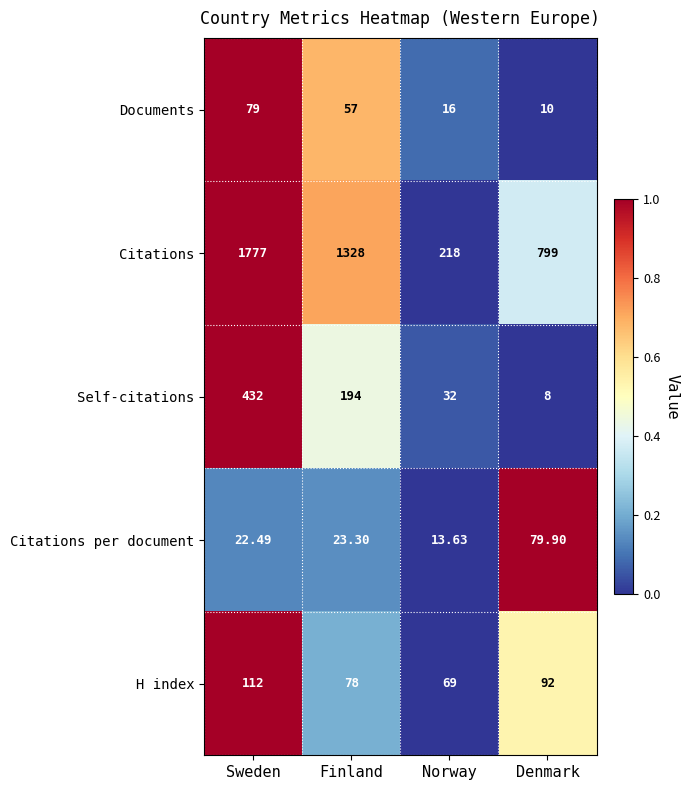

Which category has the lowest value in the Documents series?

Denmark